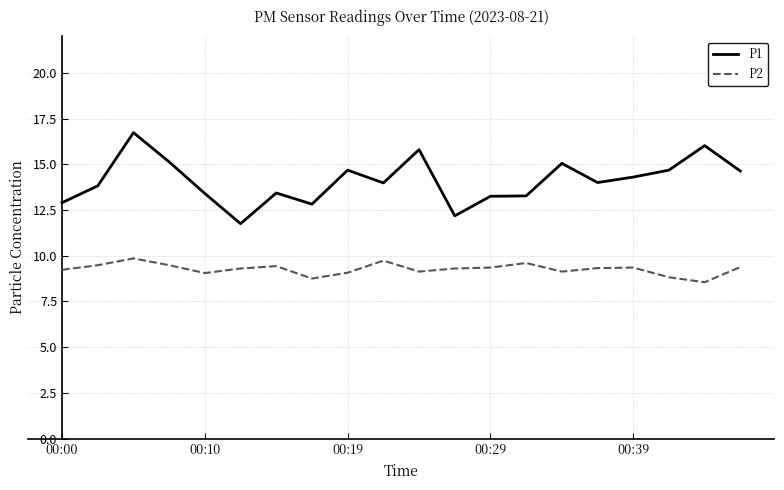

Which series has the largest total across all categories?

P1